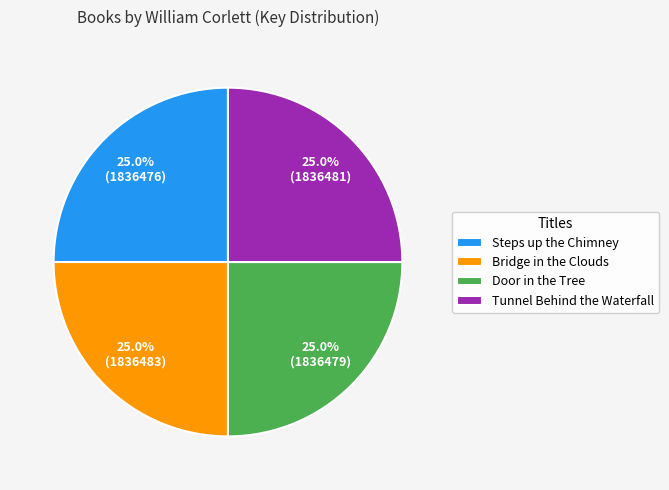

What portion of the pie excludes Steps up the Chimney?

75.0%